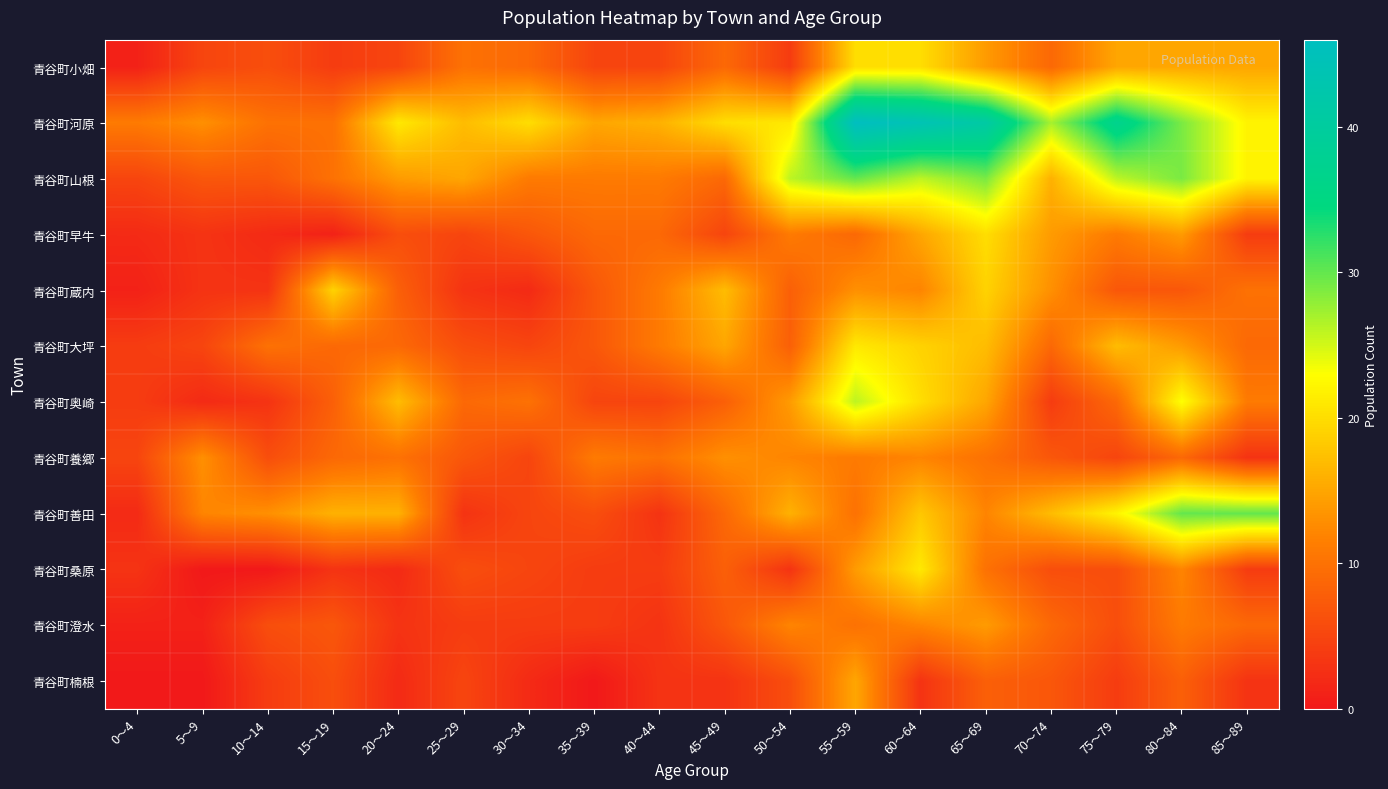

Reading right to left, transcribe all the data shown in this chart.

青谷町小畑: 85～89=15	80～84=15	75～79=15	70～74=9	65～69=14	60～64=20	55～59=20	50～54=4	45～49=9	40～44=5	35～39=5	30～34=9	25～29=10	20～24=5	15～19=4	10～14=6	5～9=5	0～4=1
青谷町河原: 85～89=22	80～84=29	75～79=37	70～74=27	65～69=41	60～64=44	55～59=46	50～54=21	45～49=20	40～44=16	35～39=15	30～34=20	25～29=17	20～24=21	15～19=10	10～14=10	5～9=13	0～4=11
青谷町山根: 85～89=22	80～84=29	75～79=26	70～74=16	65～69=29	60～64=26	55～59=30	50～54=26	45～49=9	40～44=11	35～39=11	30～34=11	25～29=15	20～24=14	15～19=10	10～14=7	5～9=7	0～4=5
青谷町早牛: 85～89=4	80～84=14	75～79=11	70～74=14	65～69=20	60～64=15	55～59=9	50～54=11	45～49=5	40～44=9	35～39=9	30～34=7	25～29=5	20～24=6	15～19=1	10～14=2	5～9=3	0～4=2
青谷町蔵内: 85～89=10	80～84=7	75～79=7	70～74=13	65～69=19	60～64=12	55～59=13	50～54=8	45～49=17	40～44=11	35～39=7	30～34=2	25～29=3	20～24=8	15～19=19	10～14=3	5～9=3	0～4=1
青谷町大坪: 85～89=9	80～84=14	75～79=17	70～74=9	65～69=17	60～64=19	55～59=21	50～54=8	45～49=15	40～44=11	35～39=7	30～34=5	25～29=6	20～24=9	15～19=9	10～14=10	5～9=5	0～4=4
青谷町奥崎: 85～89=11	80～84=23	75～79=9	70～74=4	65～69=15	60～64=20	55～59=26	50～54=14	45～49=8	40～44=5	35～39=5	30～34=10	25～29=9	20～24=17	15～19=8	10～14=3	5～9=2	0～4=4
青谷町養郷: 85～89=3	80～84=9	75～79=5	70～74=7	65～69=10	60～64=12	55～59=11	50～54=12	45～49=13	40～44=10	35～39=11	30～34=5	25～29=7	20～24=10	15～19=9	10～14=6	5～9=13	0～4=5
青谷町善田: 85～89=30	80～84=30	75～79=22	70～74=17	65～69=12	60～64=18	55～59=10	50～54=16	45～49=9	40～44=3	35～39=6	30～34=5	25～29=3	20～24=16	15～19=16	10～14=13	5～9=12	0～4=2
青谷町桑原: 85～89=4	80～84=12	75～79=6	70～74=6	65～69=10	60～64=21	55～59=14	50～54=3	45～49=8	40～44=4	35～39=4	30～34=5	25～29=6	20～24=2	15～19=3	10～14=0	5～9=0	0～4=3
青谷町澄水: 85～89=9	80～84=11	75～79=6	70～74=9	65～69=14	60～64=12	55～59=10	50～54=12	45～49=7	40～44=3	35～39=4	30～34=4	25～29=4	20～24=3	15～19=7	10～14=6	5～9=1	0～4=1
青谷町楠根: 85～89=3	80～84=8	75～79=4	70～74=7	65～69=8	60～64=3	55～59=15	50～54=6	45～49=3	40～44=3	35～39=0	30～34=2	25～29=5	20～24=2	15～19=6	10～14=4	5～9=0	0～4=0